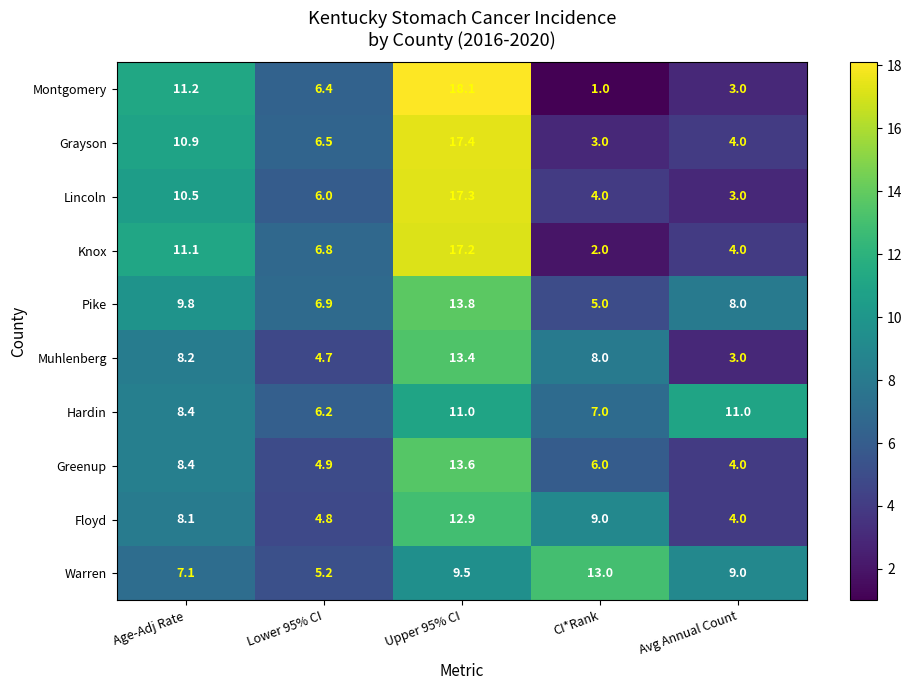

At how many categories does at least one series exceed 5?

5